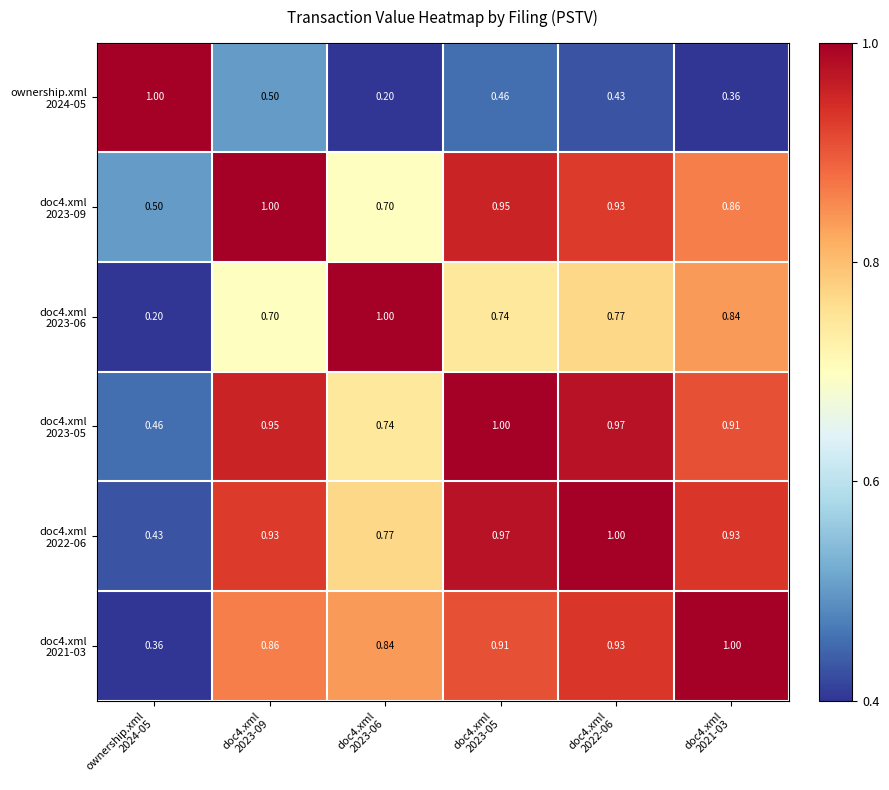

How many distinct data groups are displayed?

6